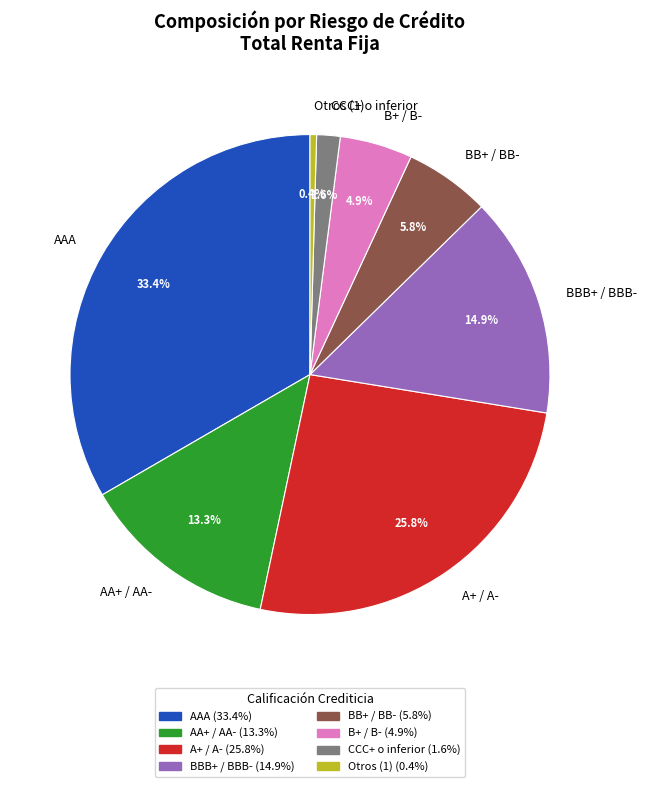

What percentage is NOT represented by AA+ / AA-?

86.7%